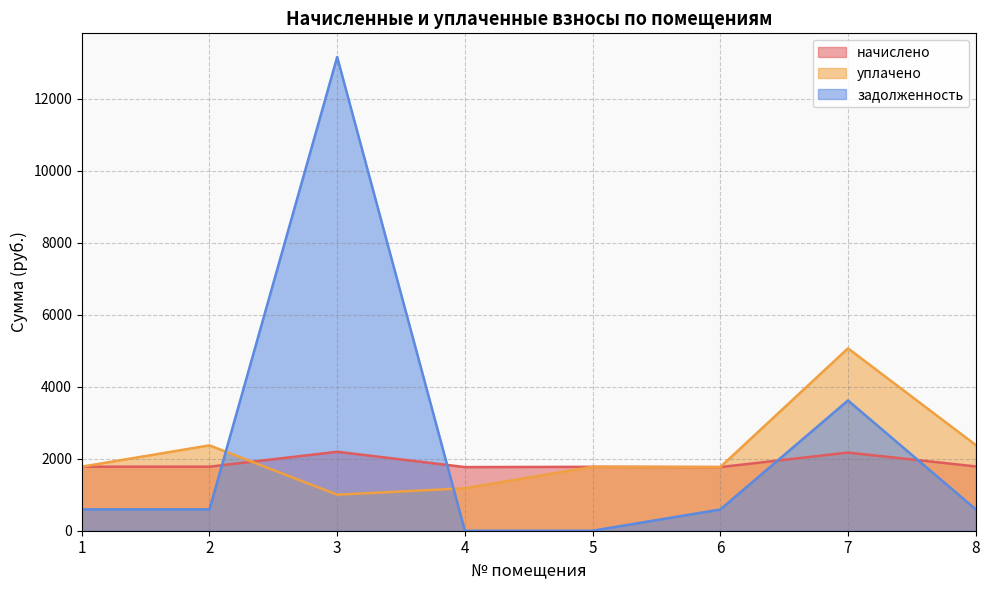

What is the difference between the second highest and second lowest values in the задолженность series?

3617.1